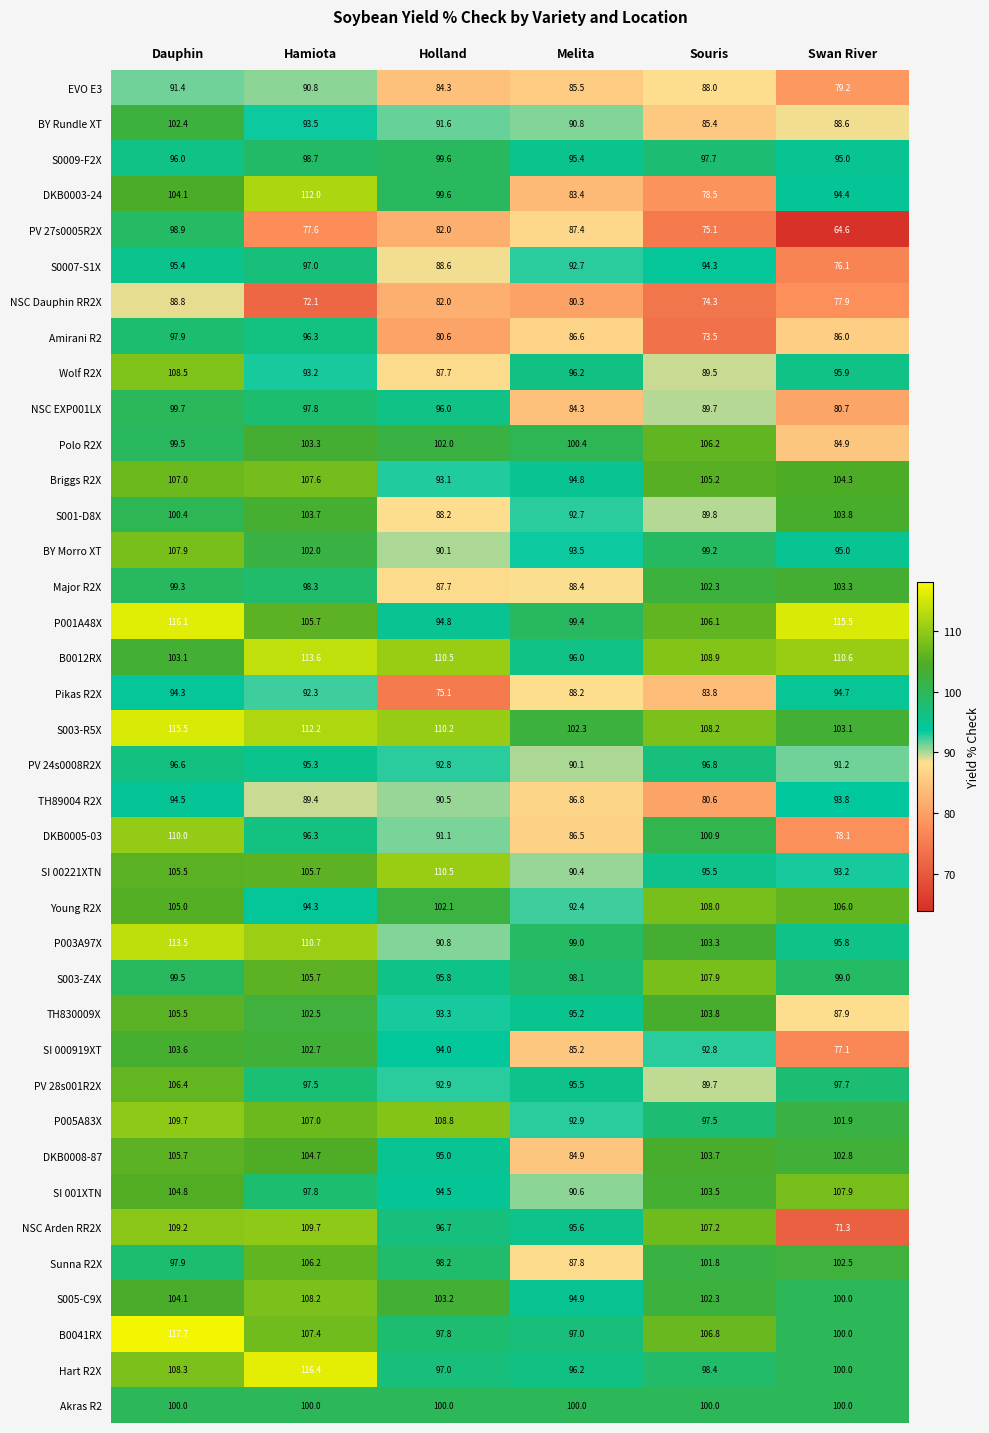

List the labels in order of B0012RX value, largest first.

Hamiota, Swan River, Holland, Souris, Dauphin, Melita